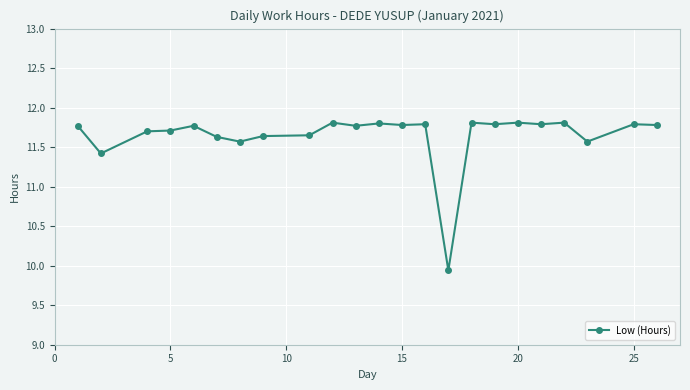

What is the value of the 14th point from the left?

11.8